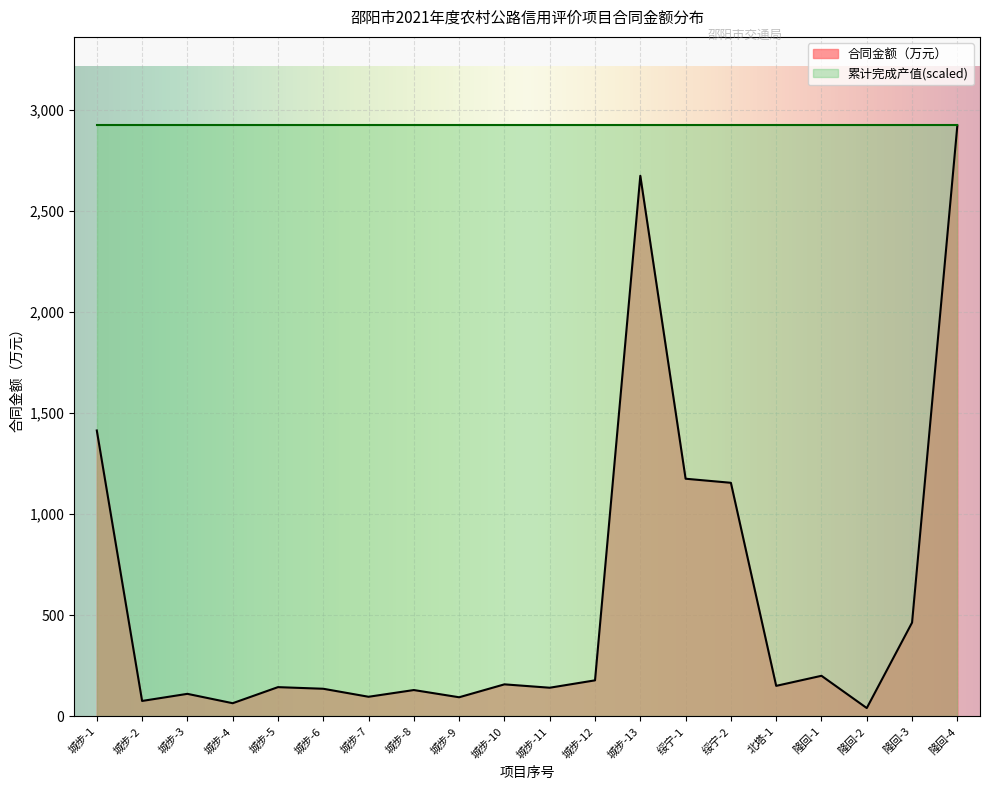

Where is the first local minimum?

城步-2